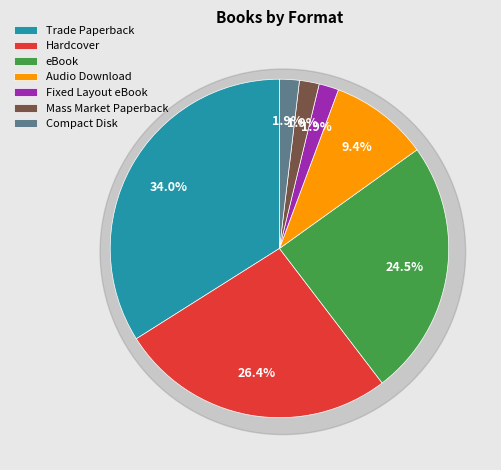

Does Audio Download represent more than half of the total?

No